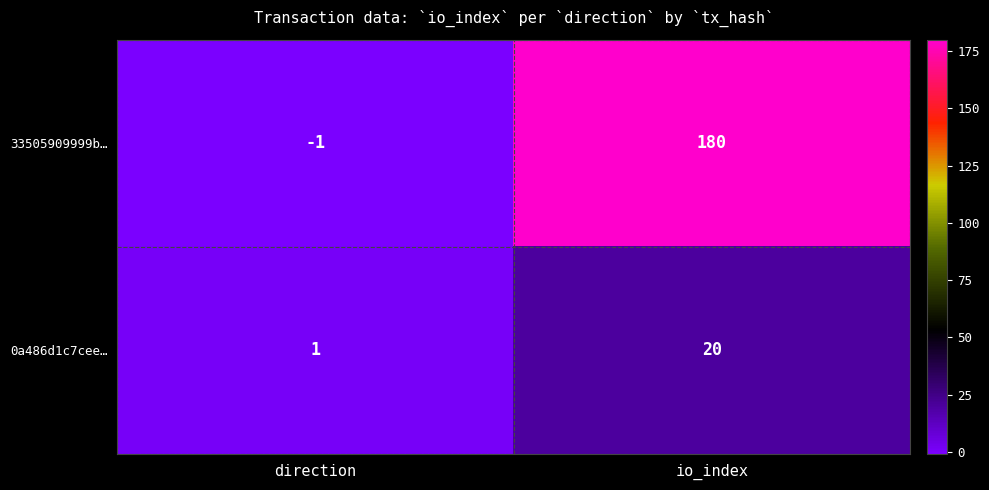

The 0a486d1c7cee… series shows 20 at io_index. True or false?

True